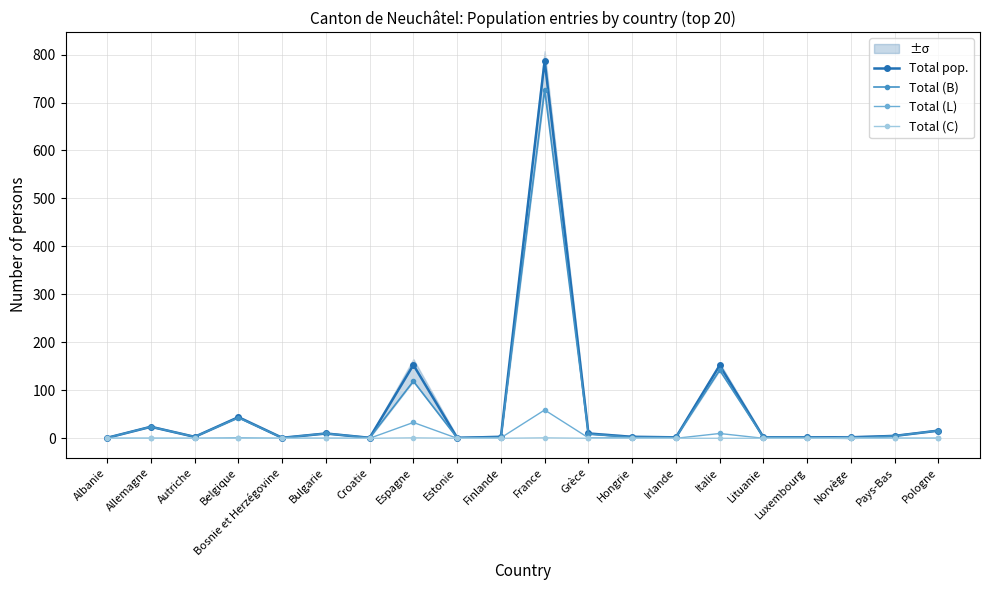

Between Finlande and France, which is larger?

France